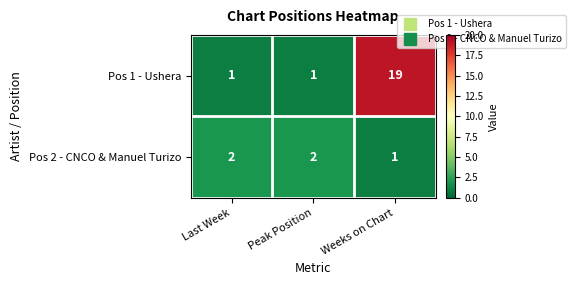

What is the maximum value shown in the chart?

19